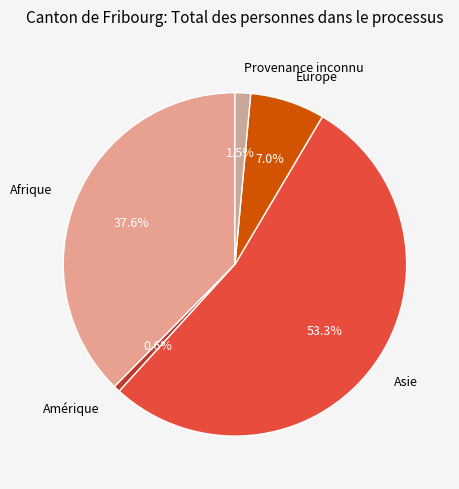

Which category has the biggest portion of the pie?

Asie